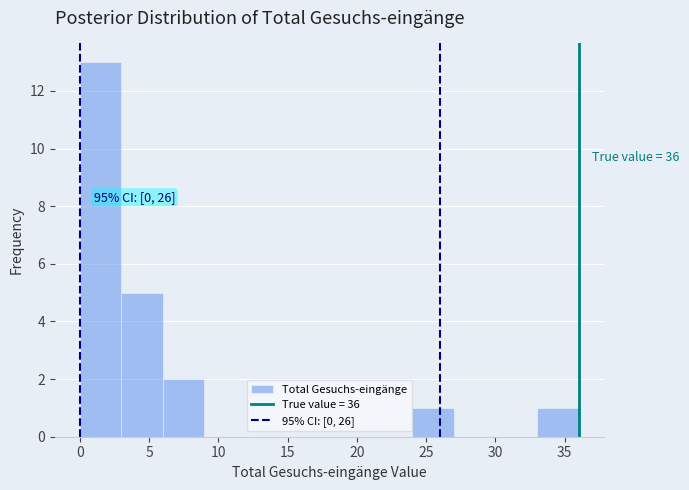

Which range on the x-axis has the tallest bar?

0 to 3